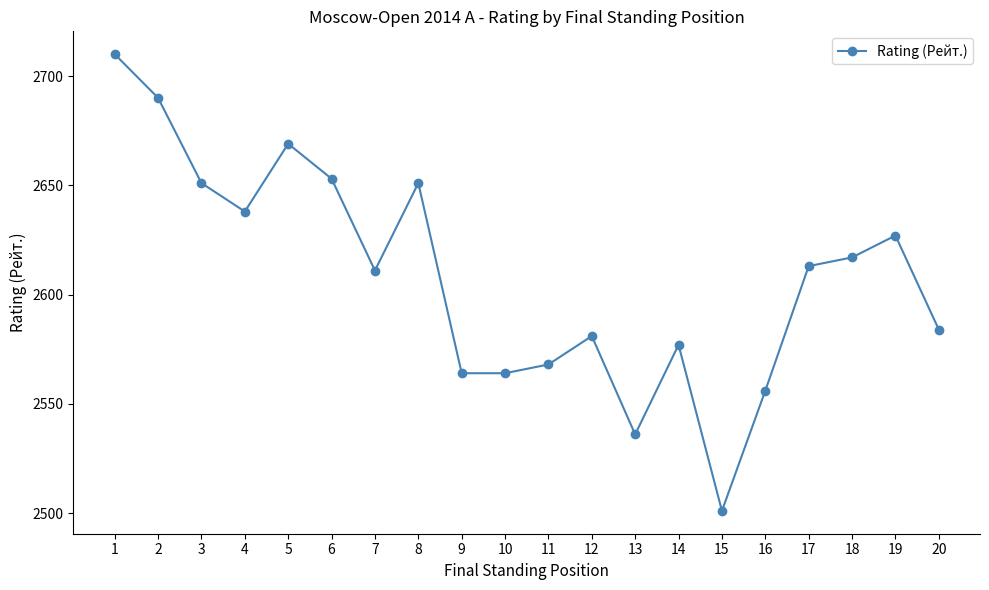

Where is the first local maximum?

5